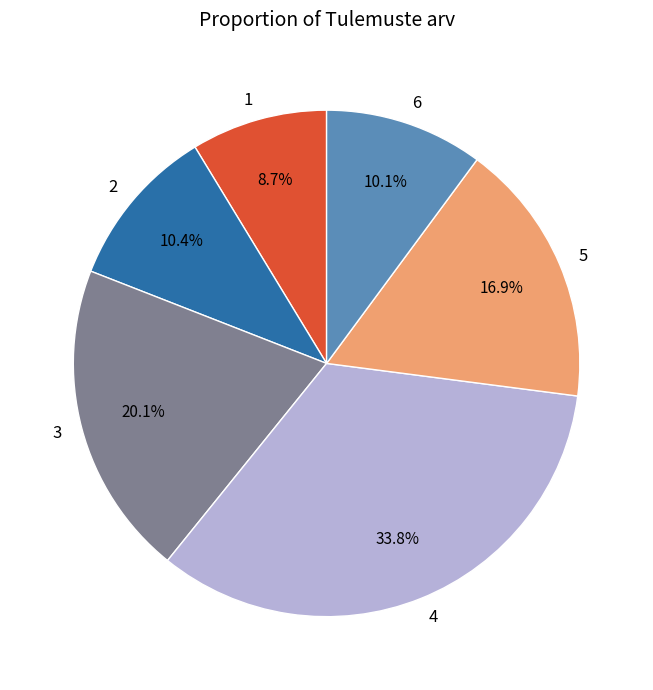

Which category has the smallest portion of the pie?

1